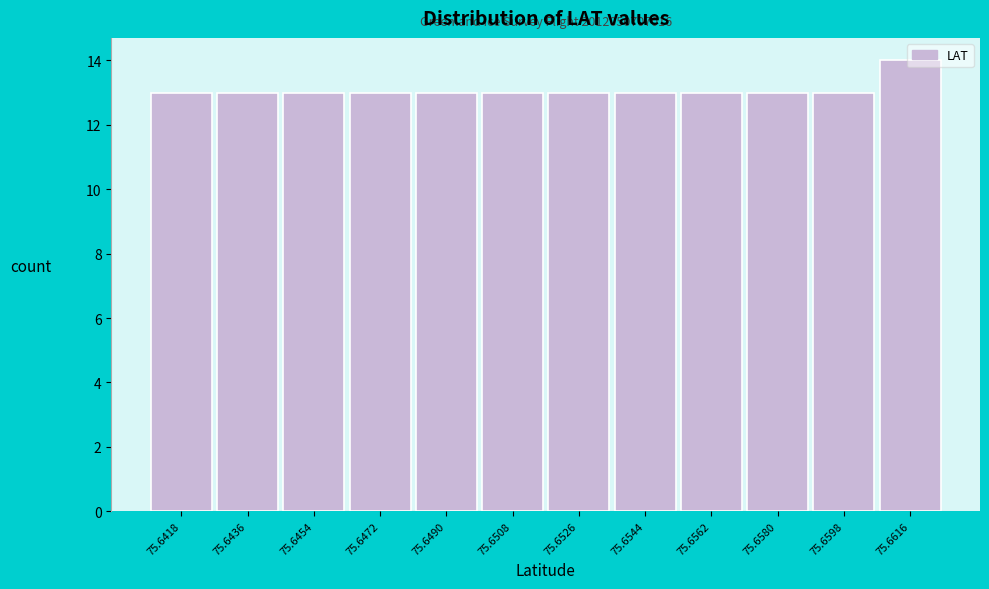

What is the average value?

13